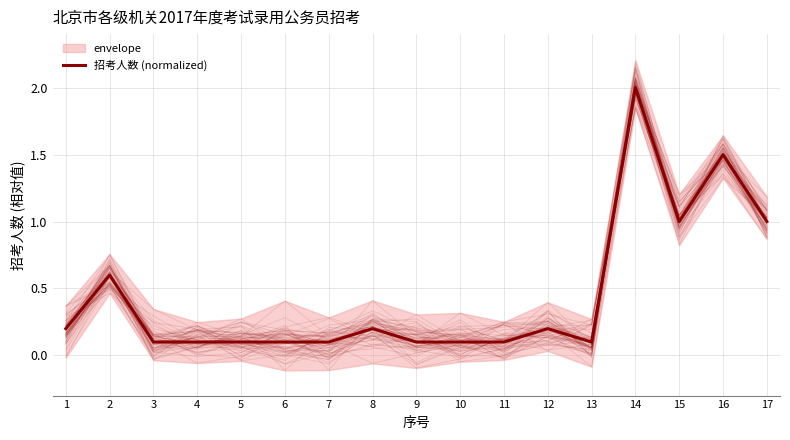

At which category does the chart reach its minimum across all series?

3